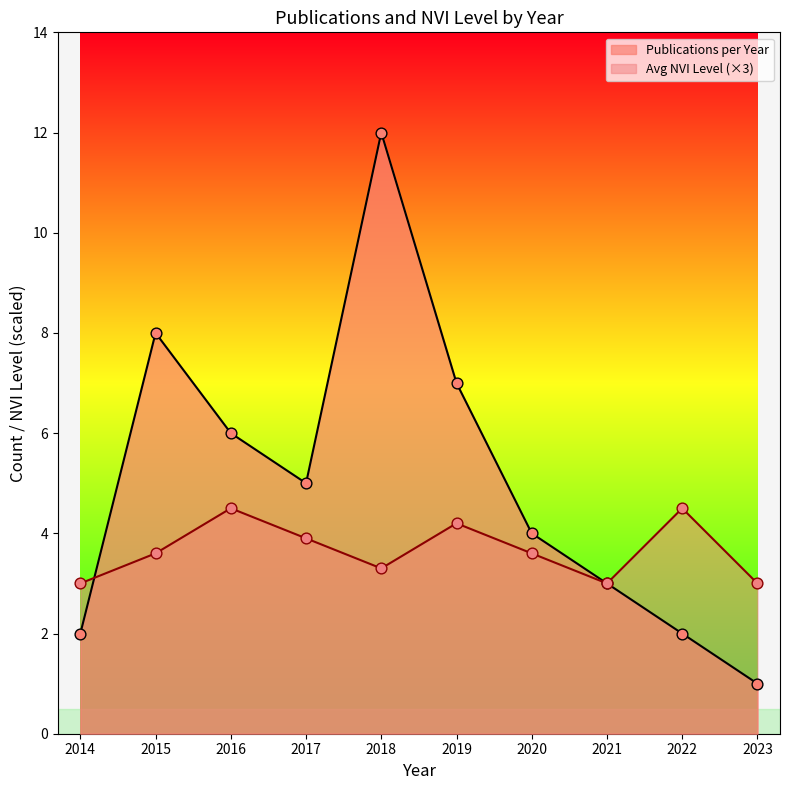

What is the total value across all series at 2018?

15.3